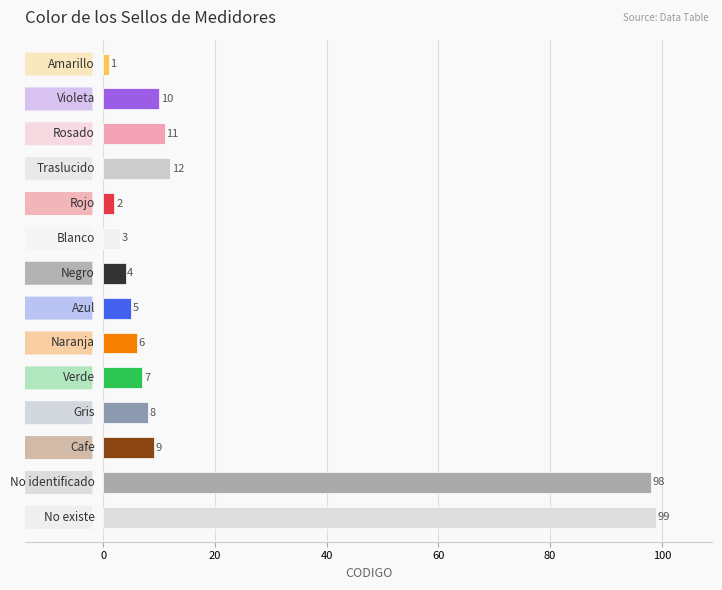

What is the sum of all values?

275